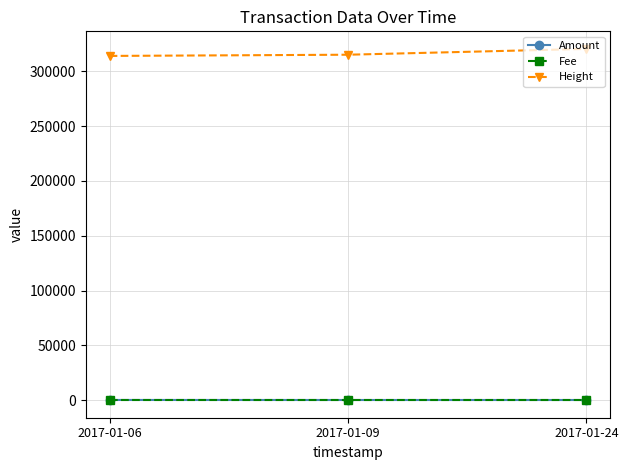

Which series has the largest total across all categories?

Height